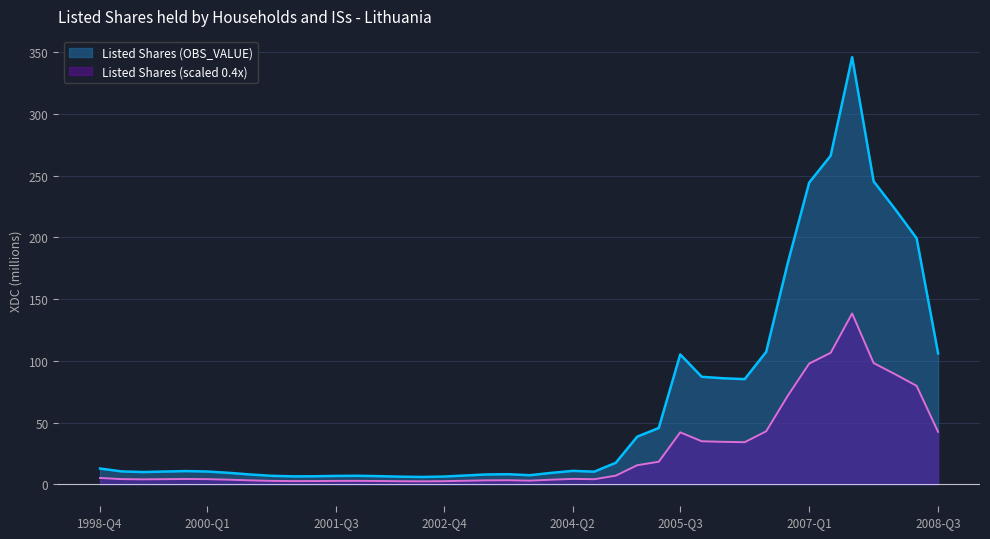

Does the chart display data point markers on the line(s)?

No